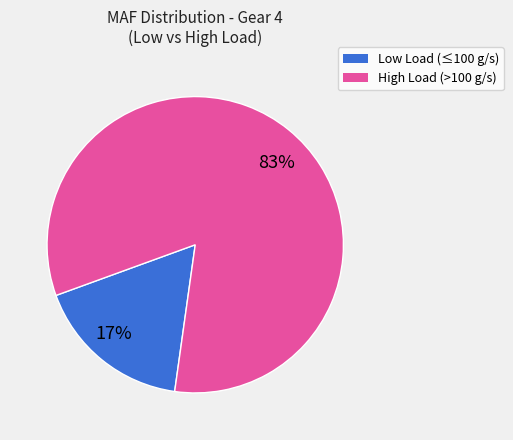

Is there a majority slice in this chart?

Yes